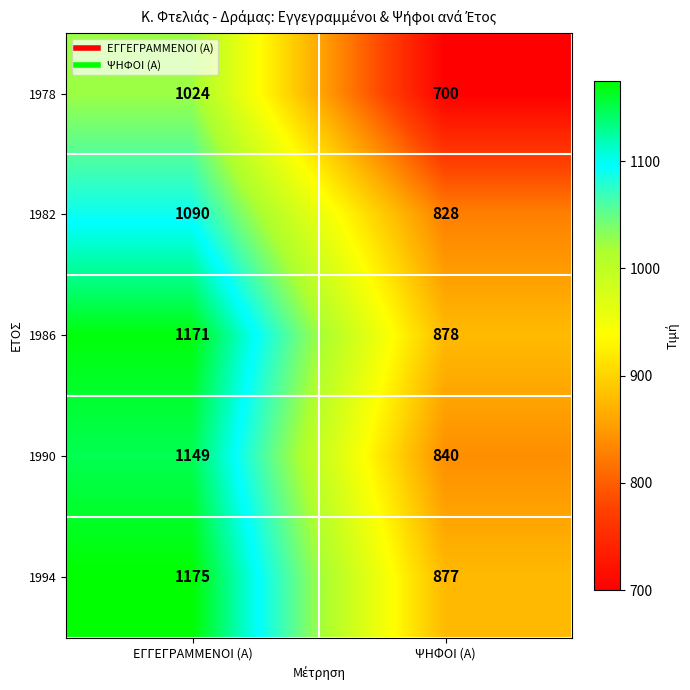

The 1978 series shows 700 at ΨΗΦΟΙ (Α). True or false?

True